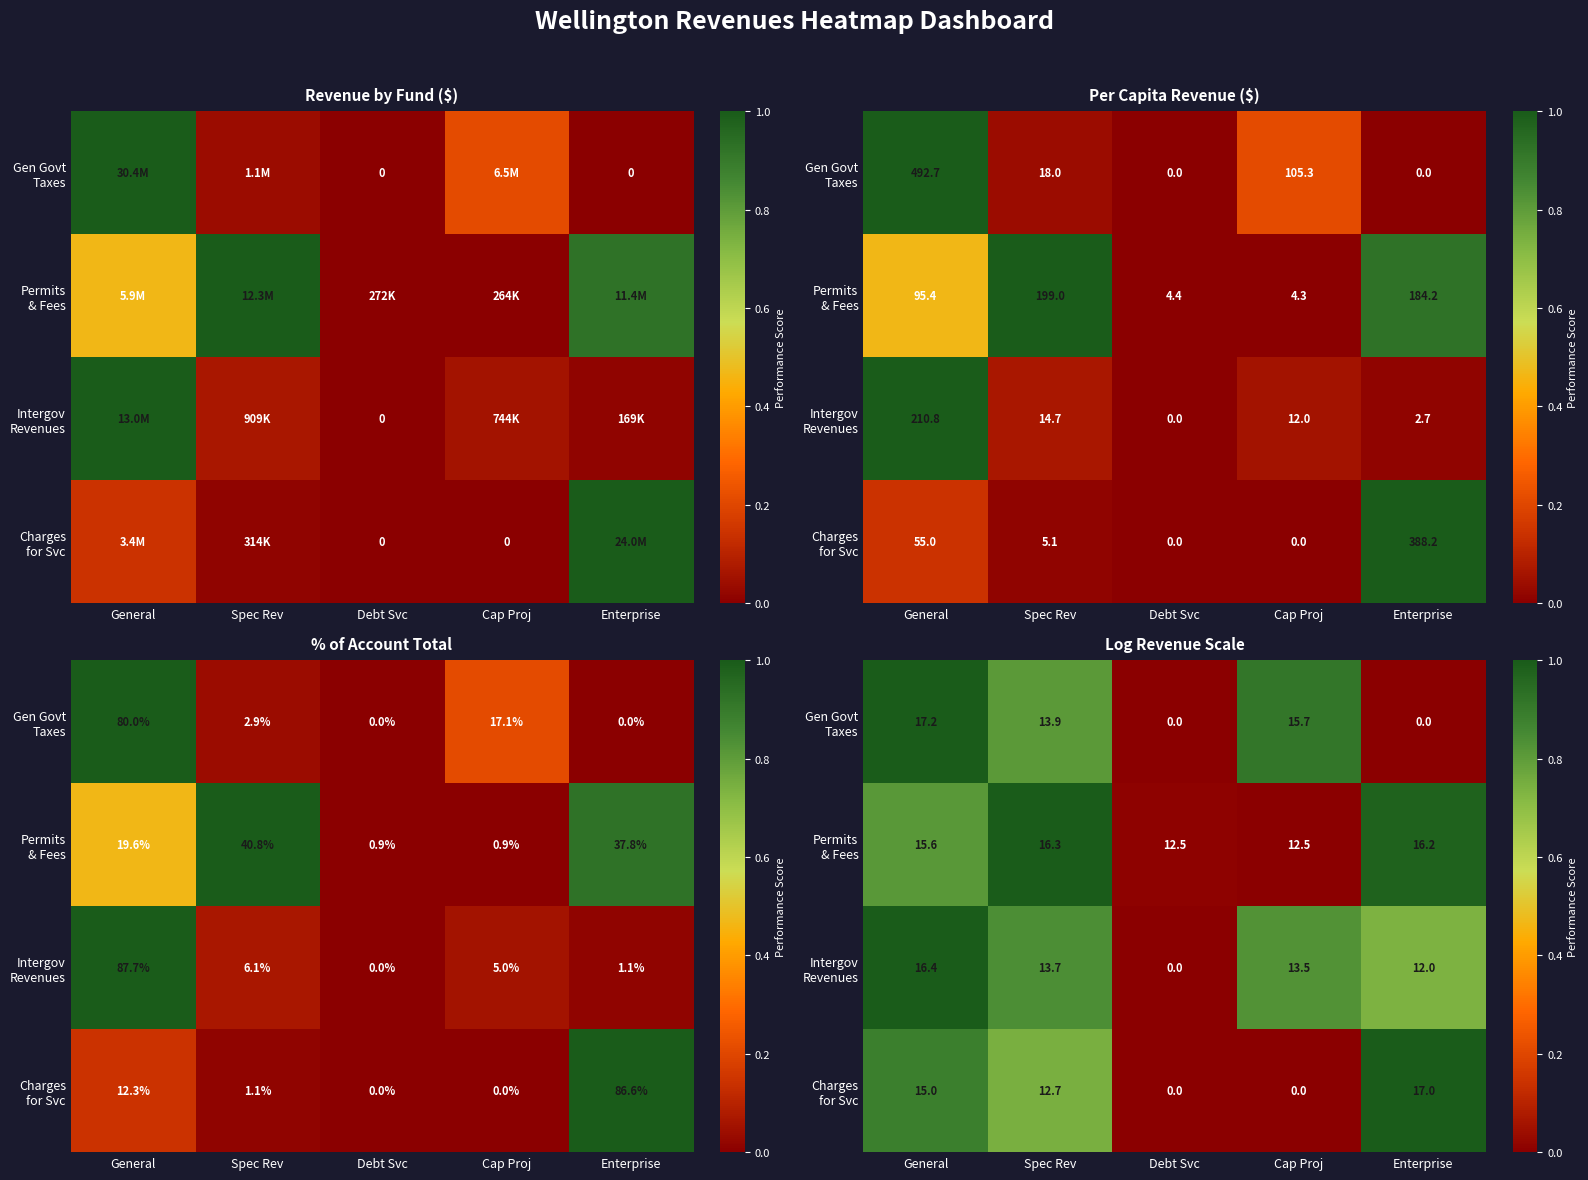

The value of Gen Govt Taxes at General is 0.6. True or false?

False